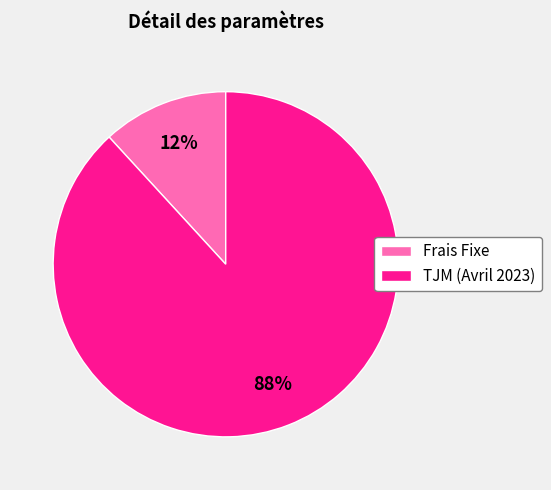

Between TJM (Avril 2023) and Frais Fixe, which is larger?

TJM (Avril 2023)